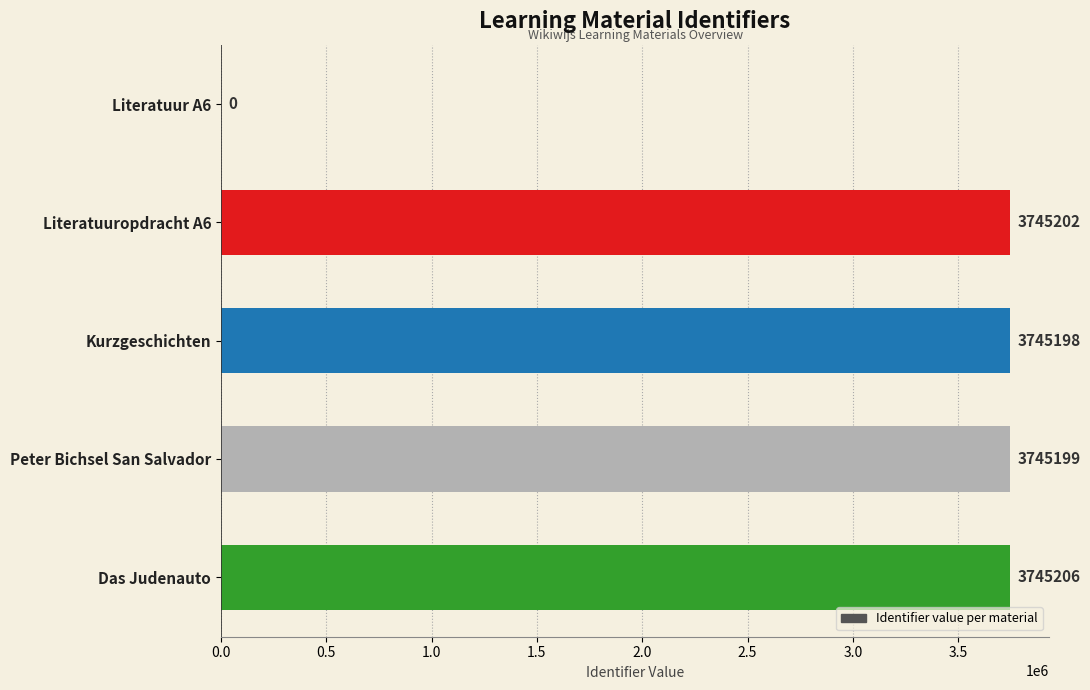

Between Das Judenauto and Literatuur A6, which is larger?

Das Judenauto